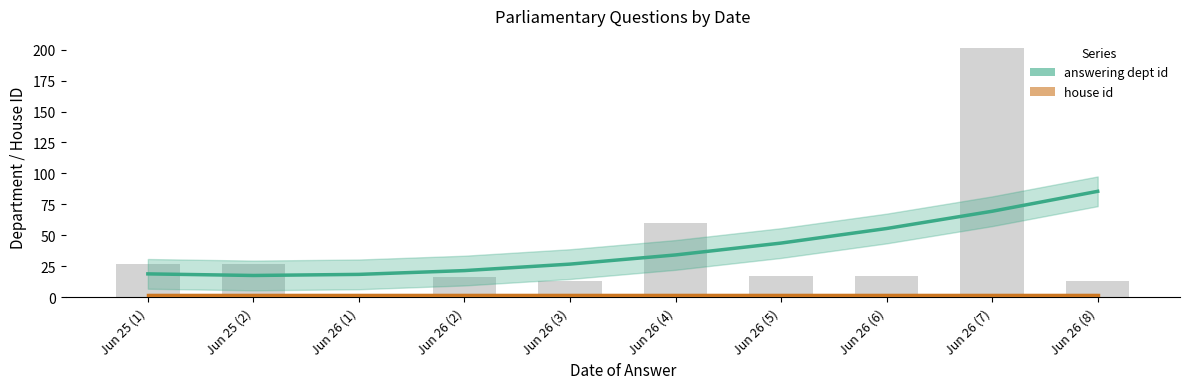

At which category is the sum across all series the highest?

Jun 26 (8)